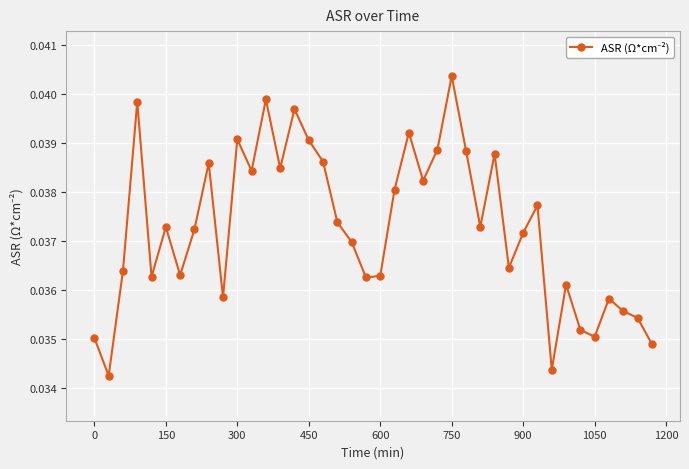

Count the values in the range 0 to 1.

40